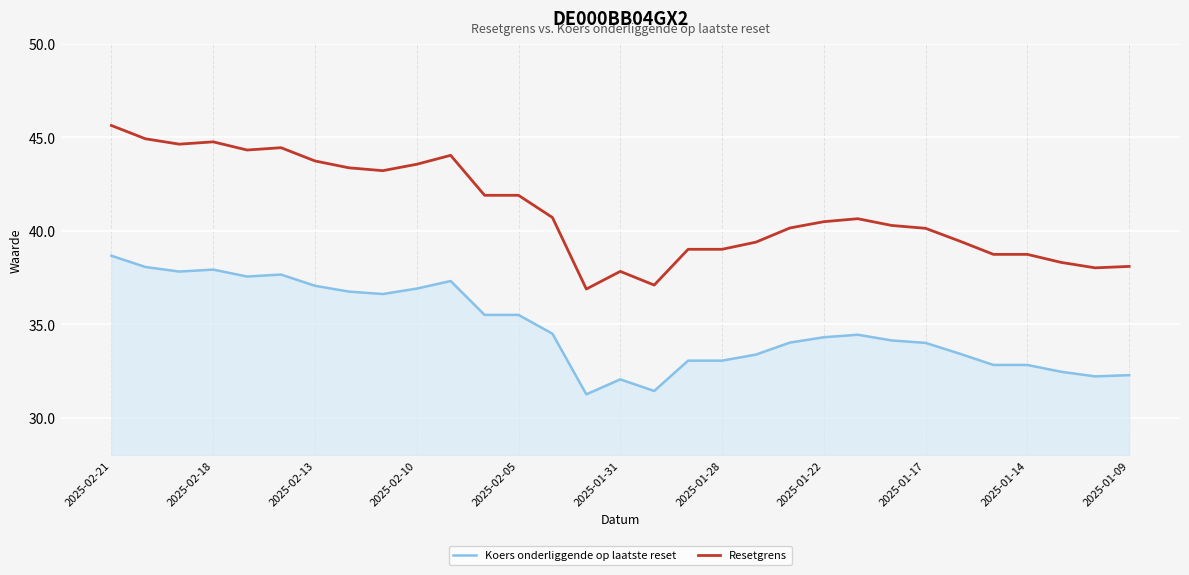

What is the greatest value displayed?

45.6